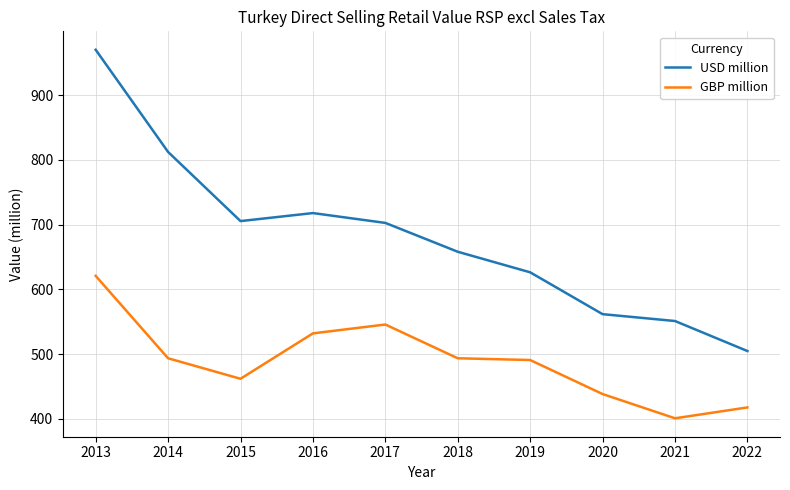

Which category has the lowest value in the USD million series?

2022